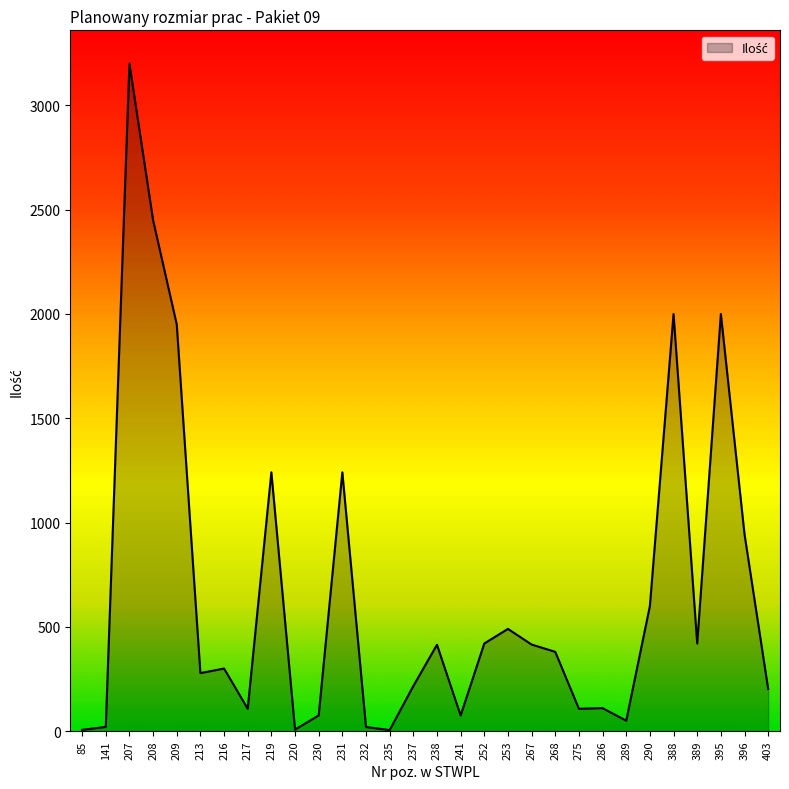

True or false: the data has more than 0 interior local peaks.

True